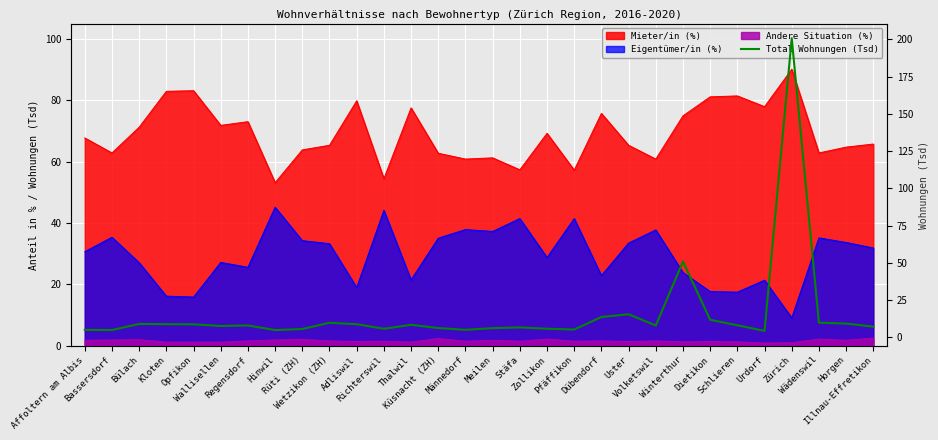

How many lines are shown in the chart?

1